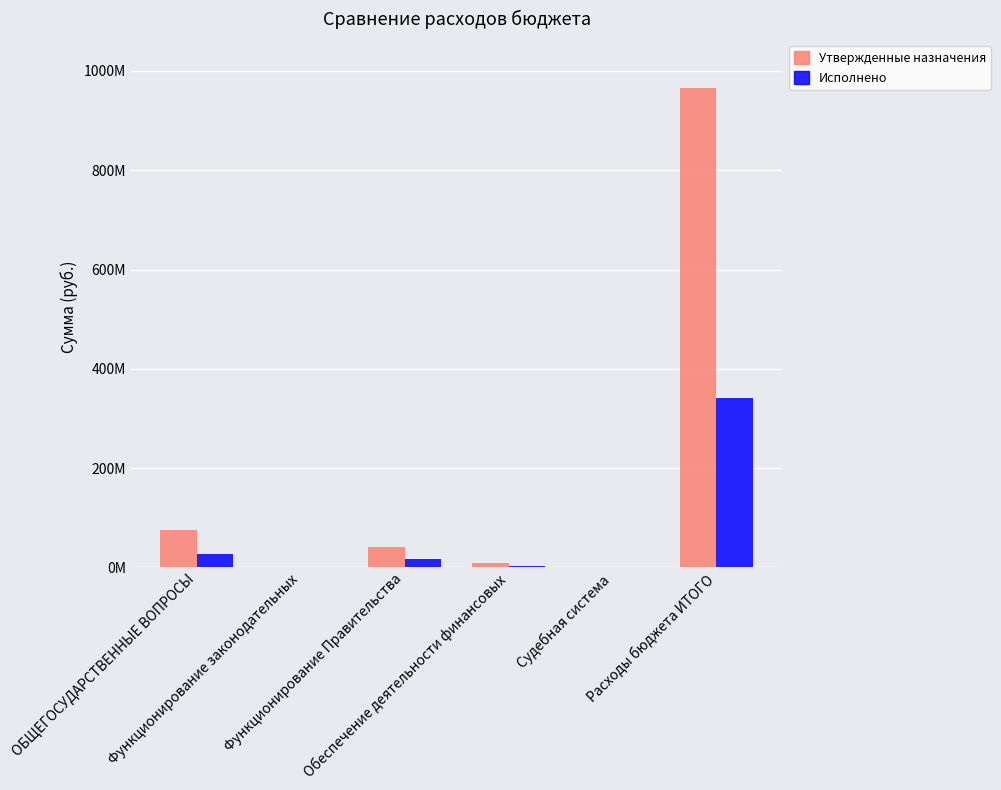

What position from the right is Функционирование законодательных?

5